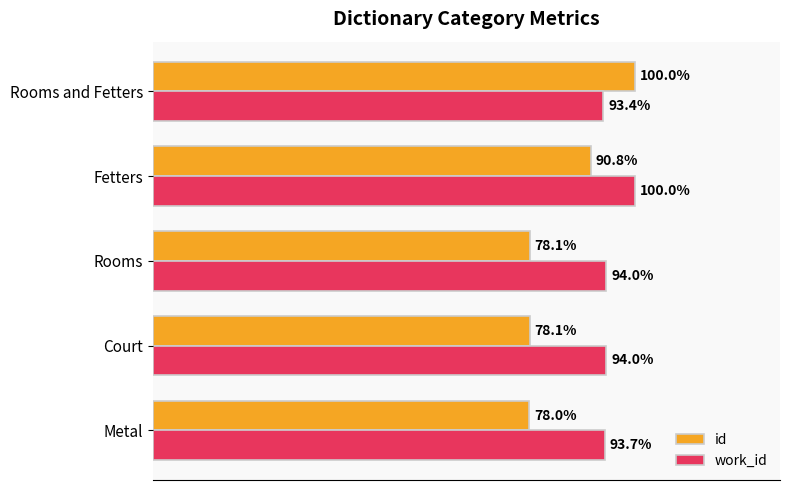

Which series has the largest total across all categories?

work_id